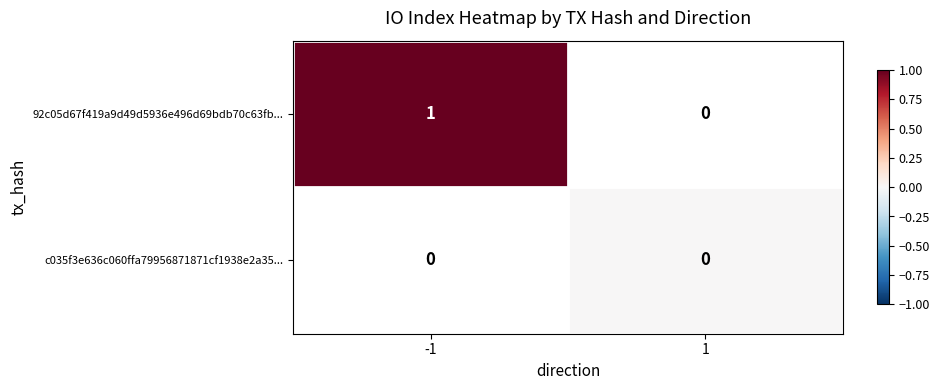

Is the value of 92c05d67f419a9d49d5936e496d69bdb70c63fb... at -1 greater than the value of c035f3e636c060ffa79956871871cf1938e2a35... at 1?

Yes